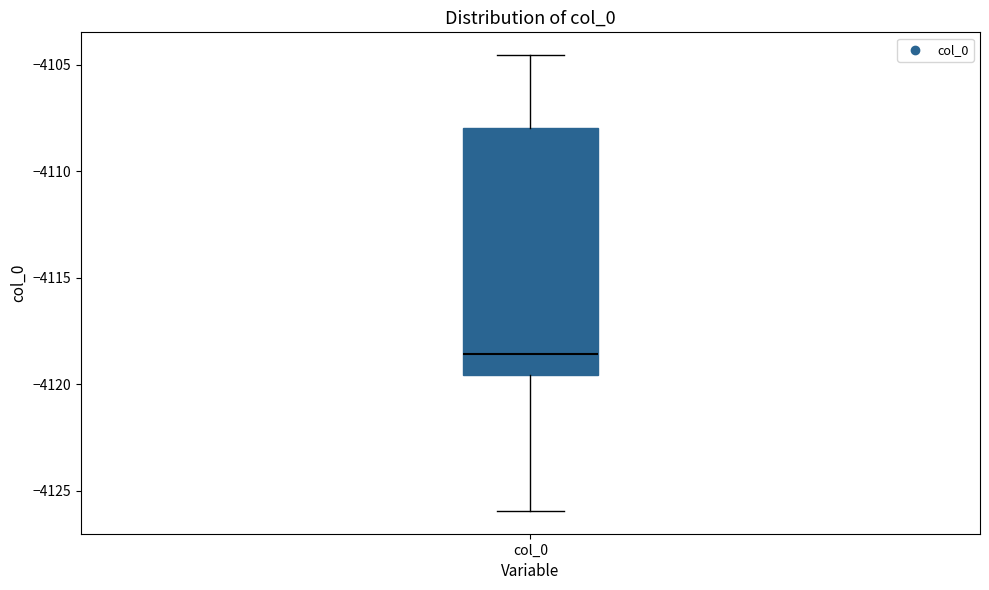

Where does the median line of the box for col_0 sit on the y-axis? The values are not printed on the chart, so give them approximately, as read against the axis.

-4118.5